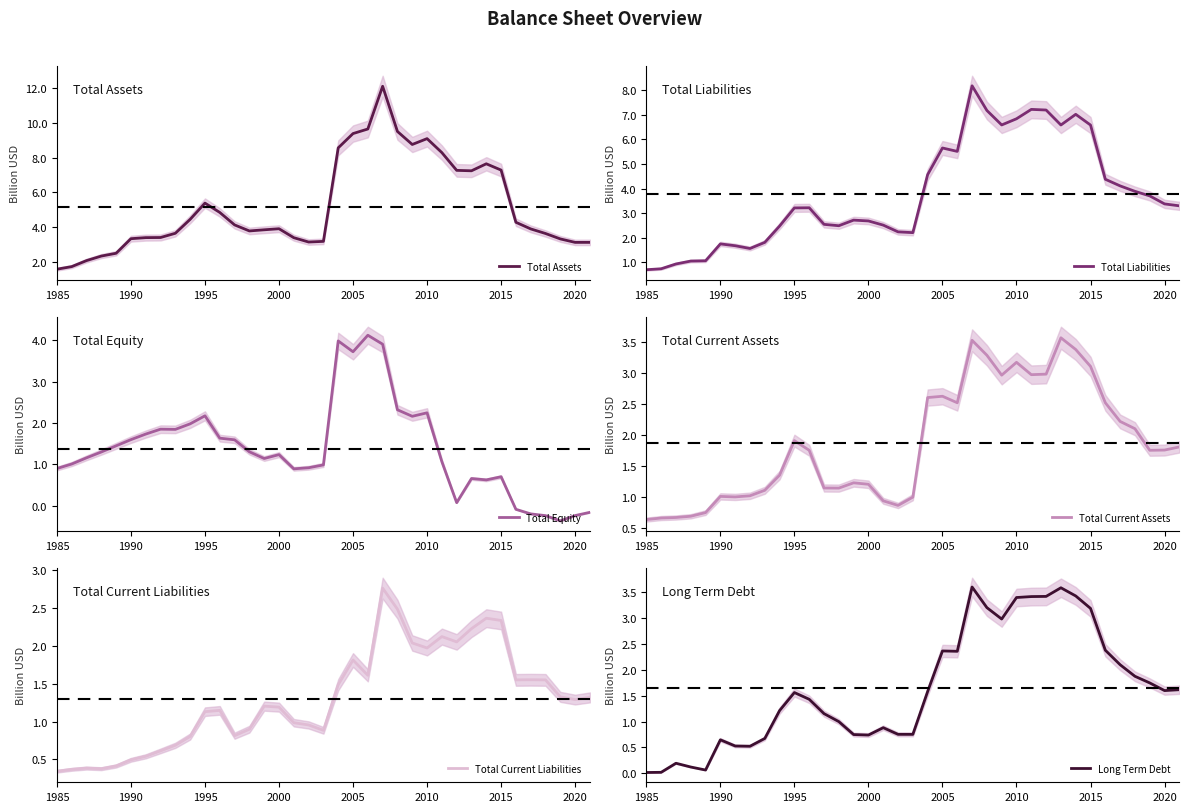

How many lines are shown in the chart?

6